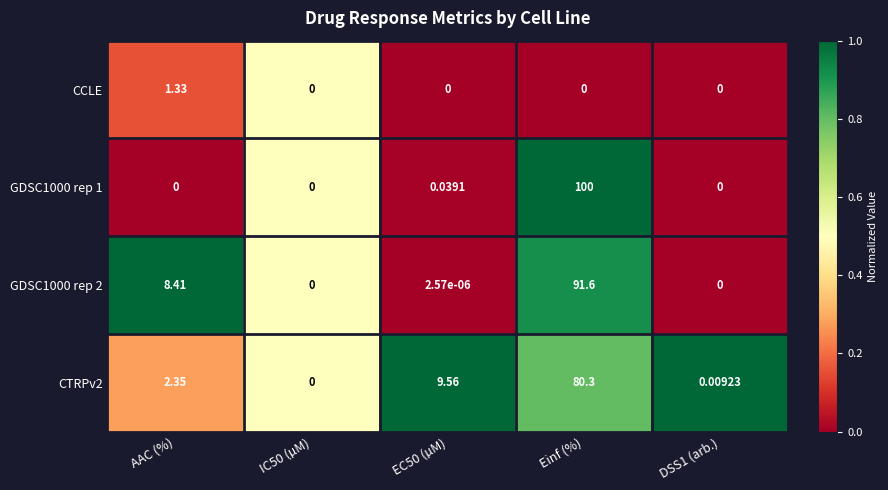

Where is GDSC1000 rep 2 nearest to the value 45?

AAC (%)